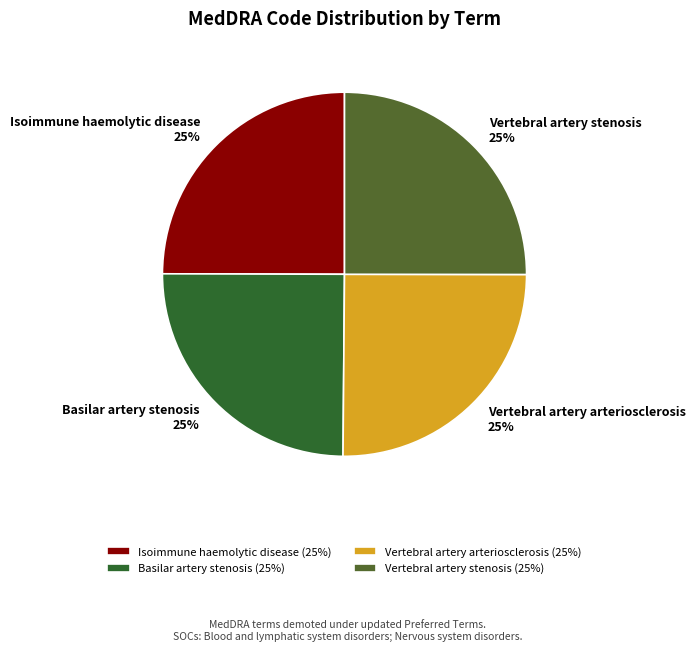

Count the number of slices in the pie.

4